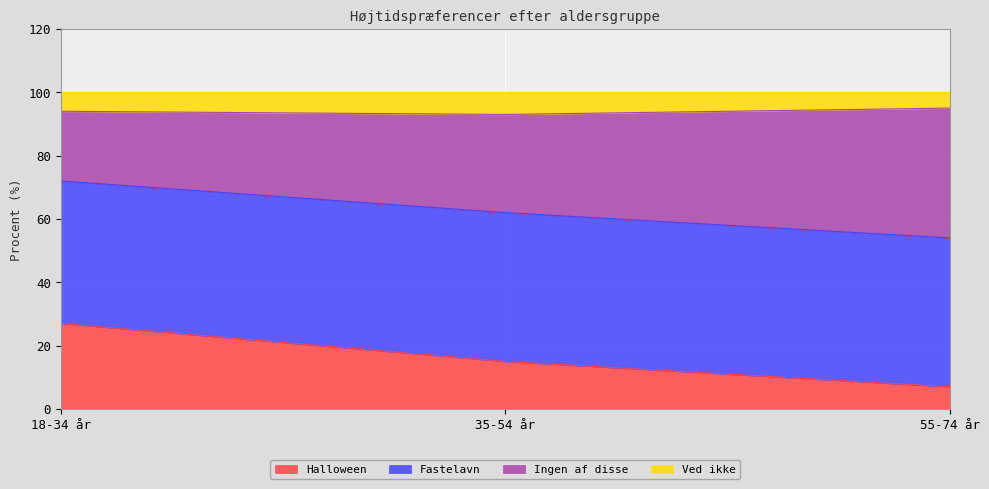

Count the number of categories in the chart.

3